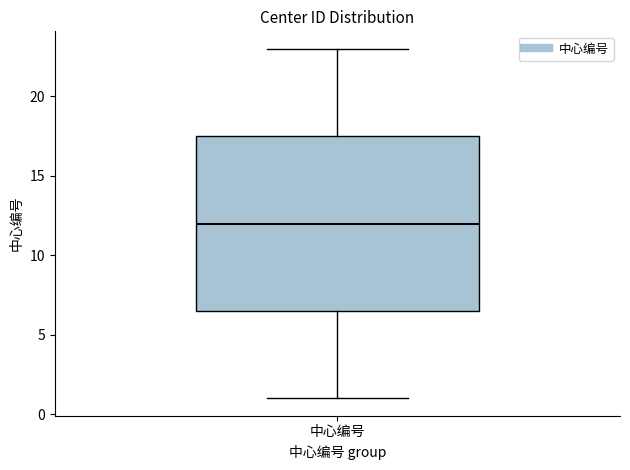

Transcribe this box plot: give where the median line is, the range the box spans, and where the two whiskers end, as read against the y-axis. The values are not printed on the chart, so give them approximately, as read against the axis.

median 12.0, box 6.5 to 17.5, whiskers 1.0 to 23.0